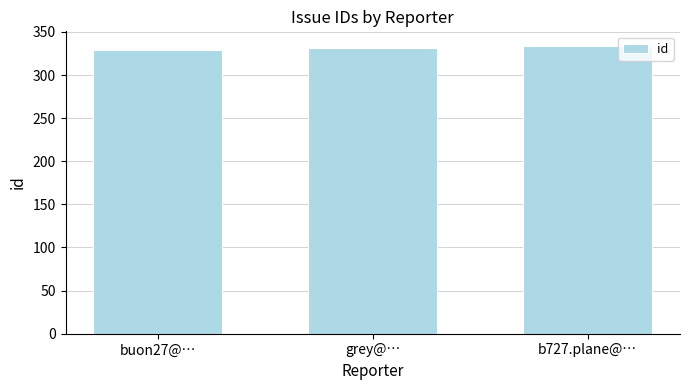

What value does the data have at buon27@…?

329